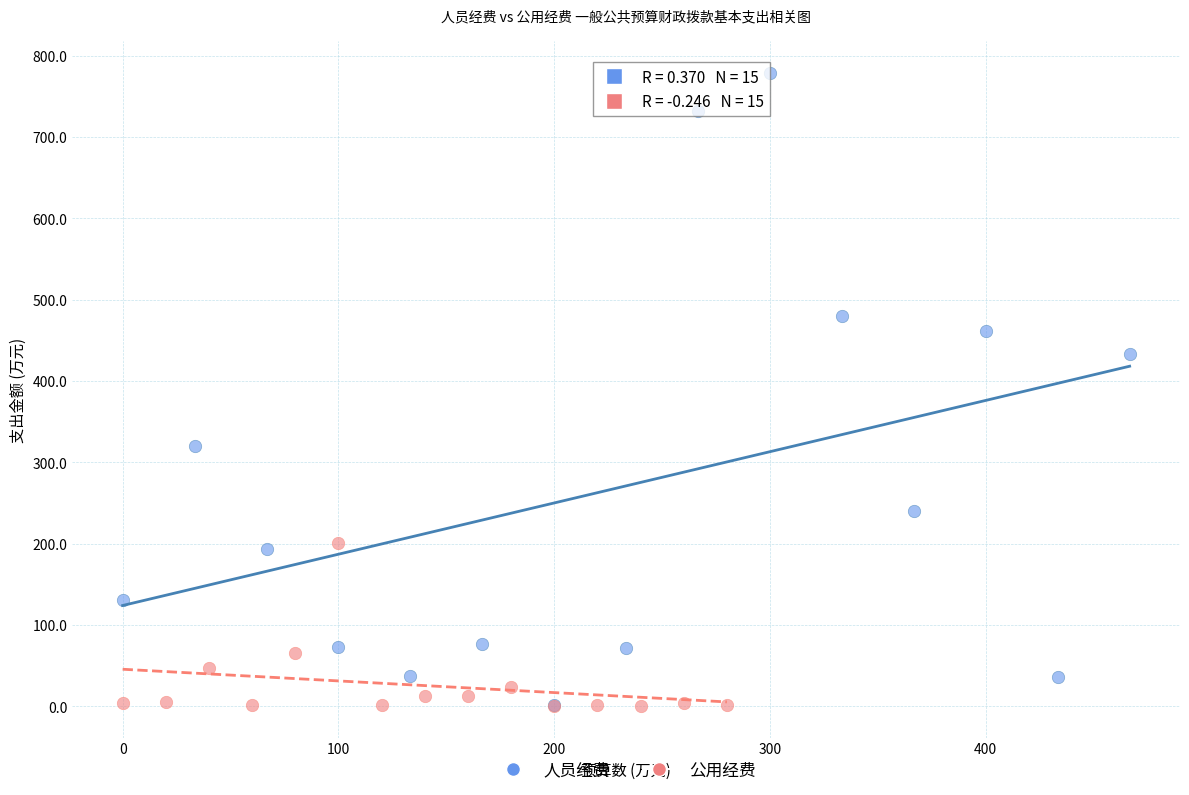

Which series has the widest spread of Y values?

人员经费